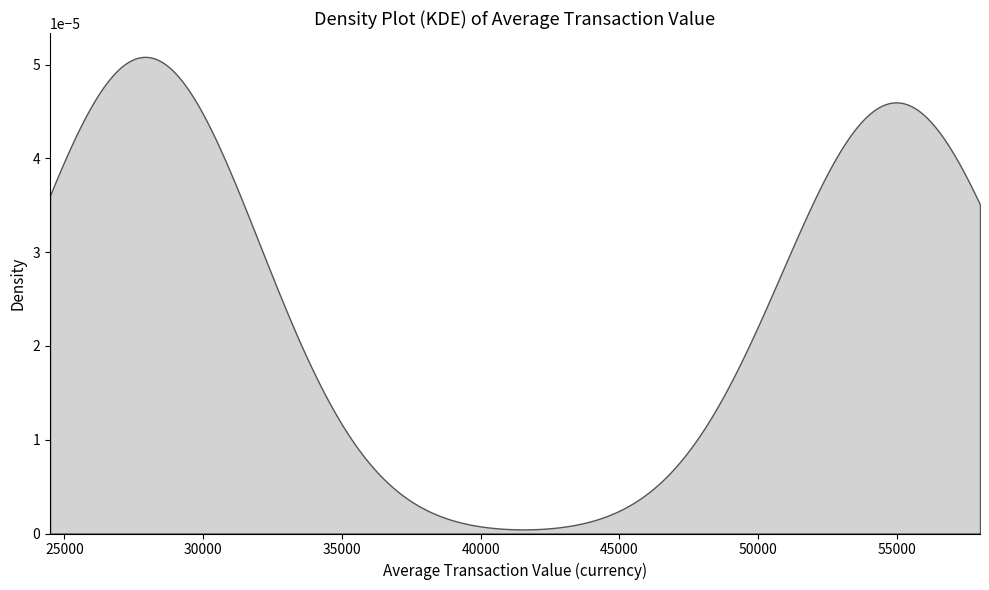

Is it true that the value at 0 is 8.3?

False